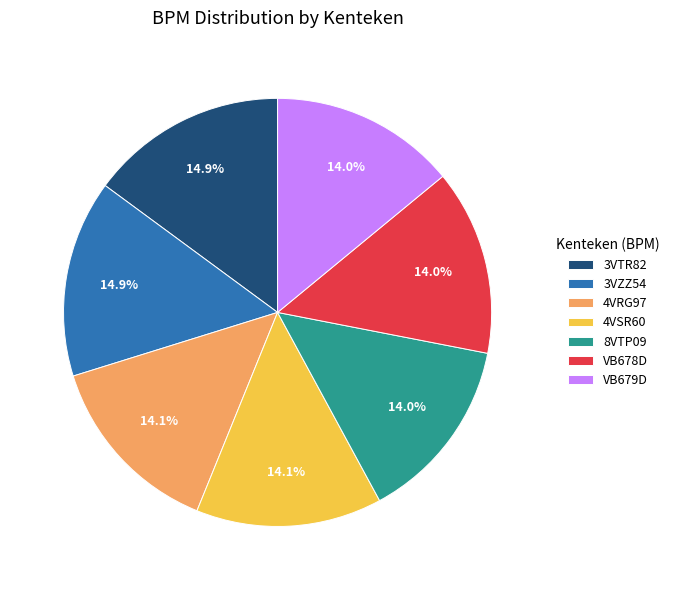

Is 4VSR60 the majority of the pie?

No